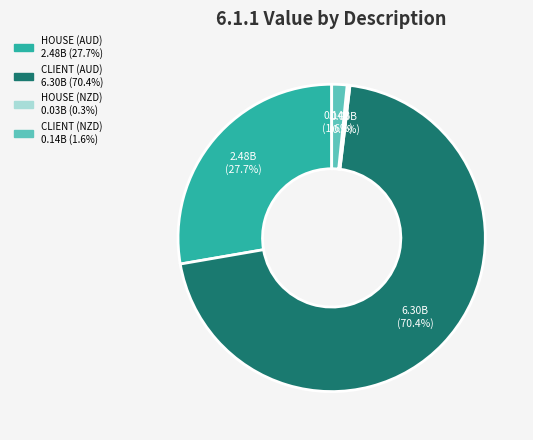

What is the ratio of the value at CLIENT (NZD) to the value at HOUSE (AUD)?

0.1